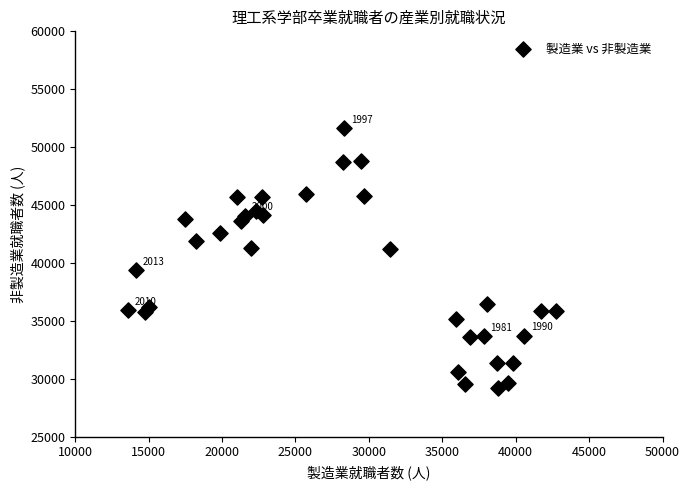

What is the range of X values (max minus min)?

29137